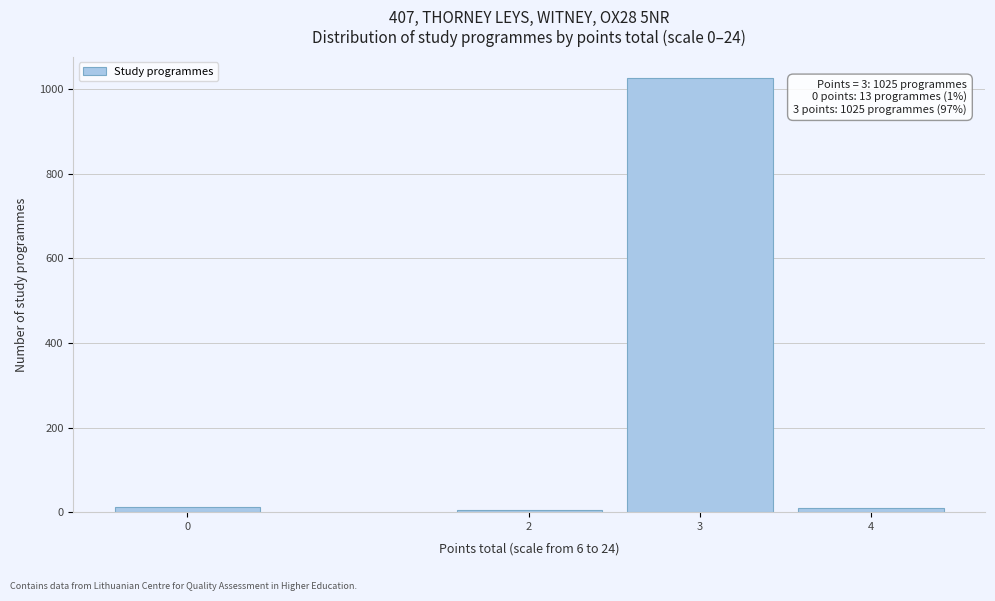

What is the greatest value displayed?

1025